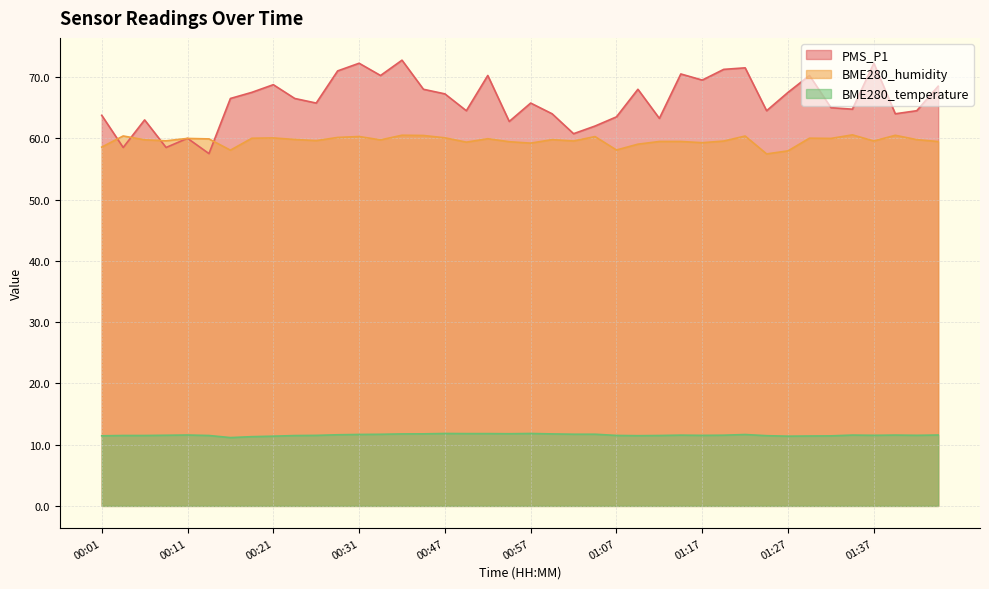

What is the total value across all series at 00:50?

135.7